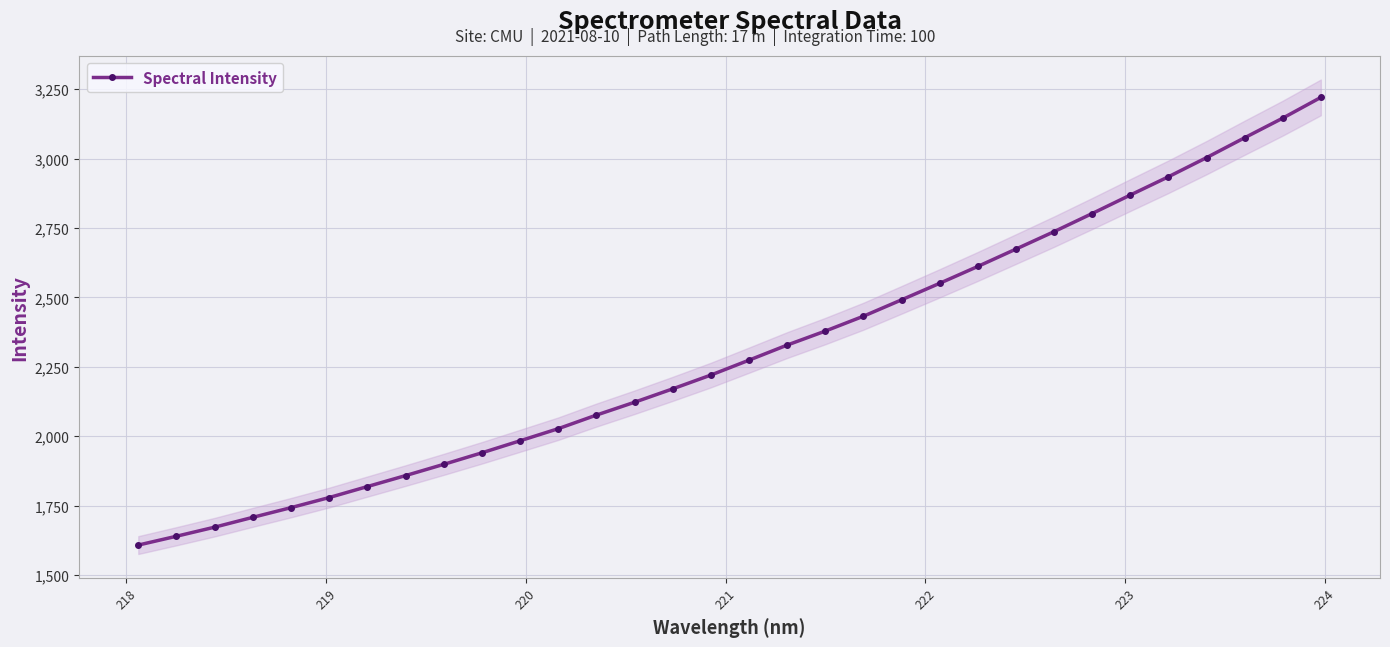

What is the greatest value displayed?

3220.6